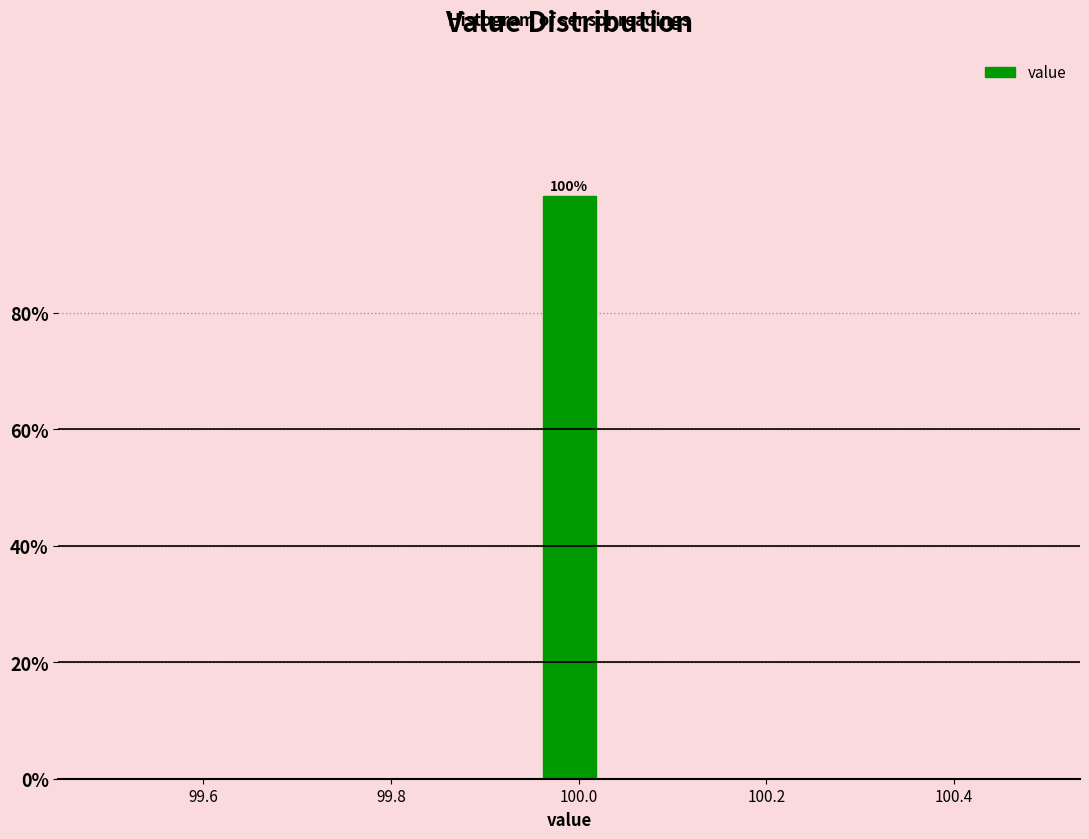

Read against the x-axis, roughly where is the centre of the tallest bar?

100.00